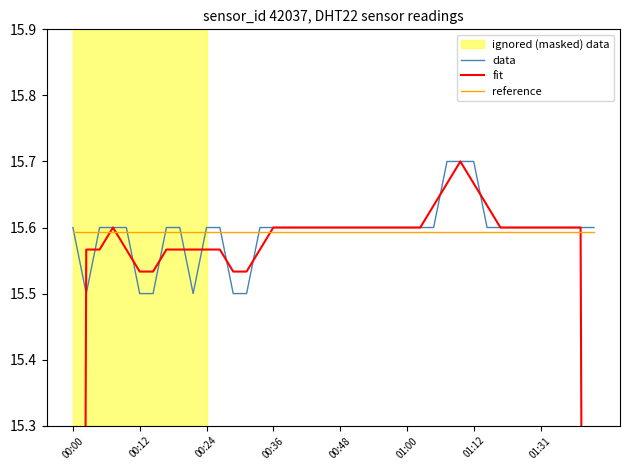

The value of data at 01:31 is 15.6. True or false?

True